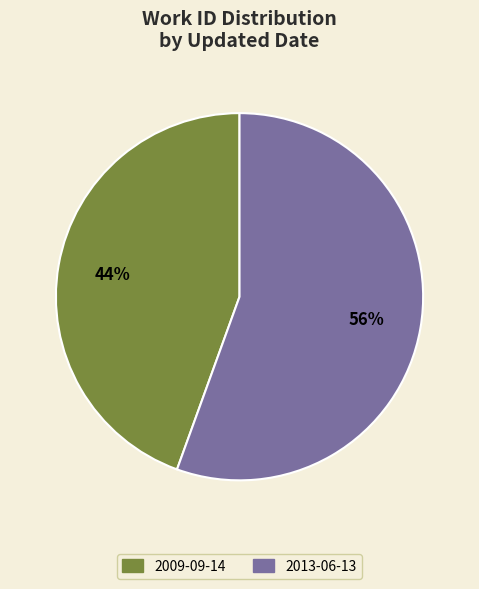

To the nearest percent, what is the combined percentage of 2013-06-13 and 2009-09-14?

100%